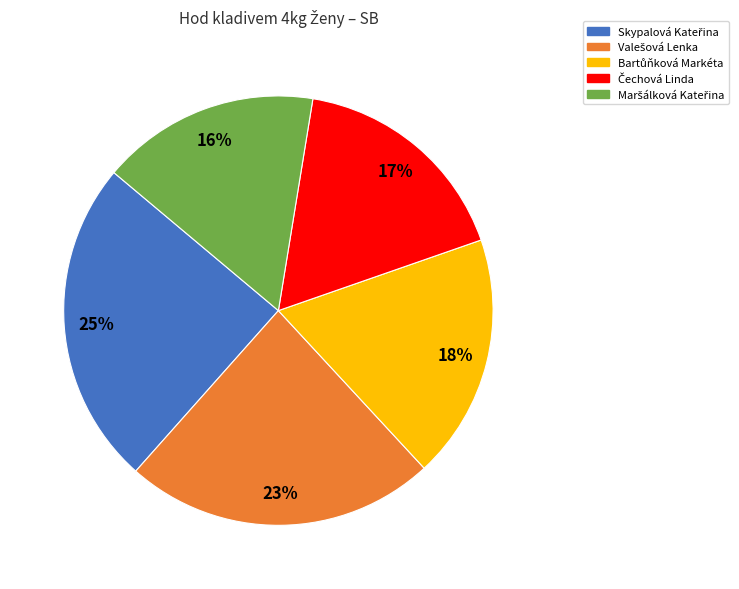

Is there a majority slice in this chart?

No